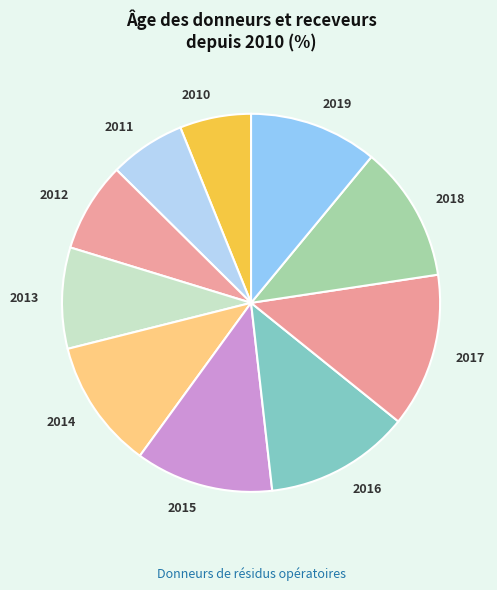

Do 2019 and 2018 together represent more than half of the pie?

No